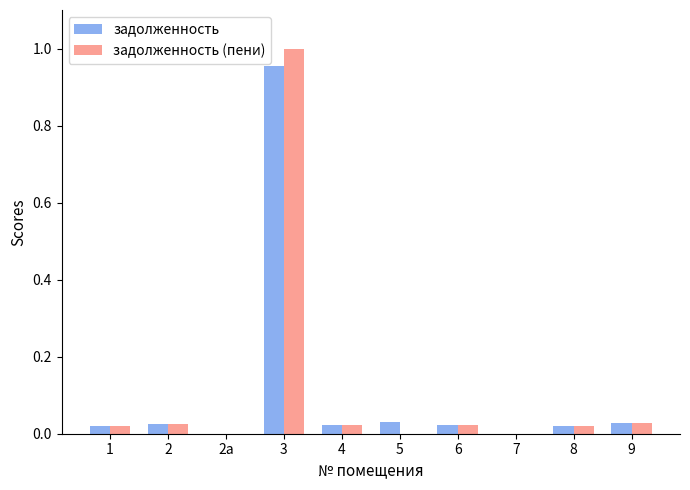

Count the number of categories in the chart.

10